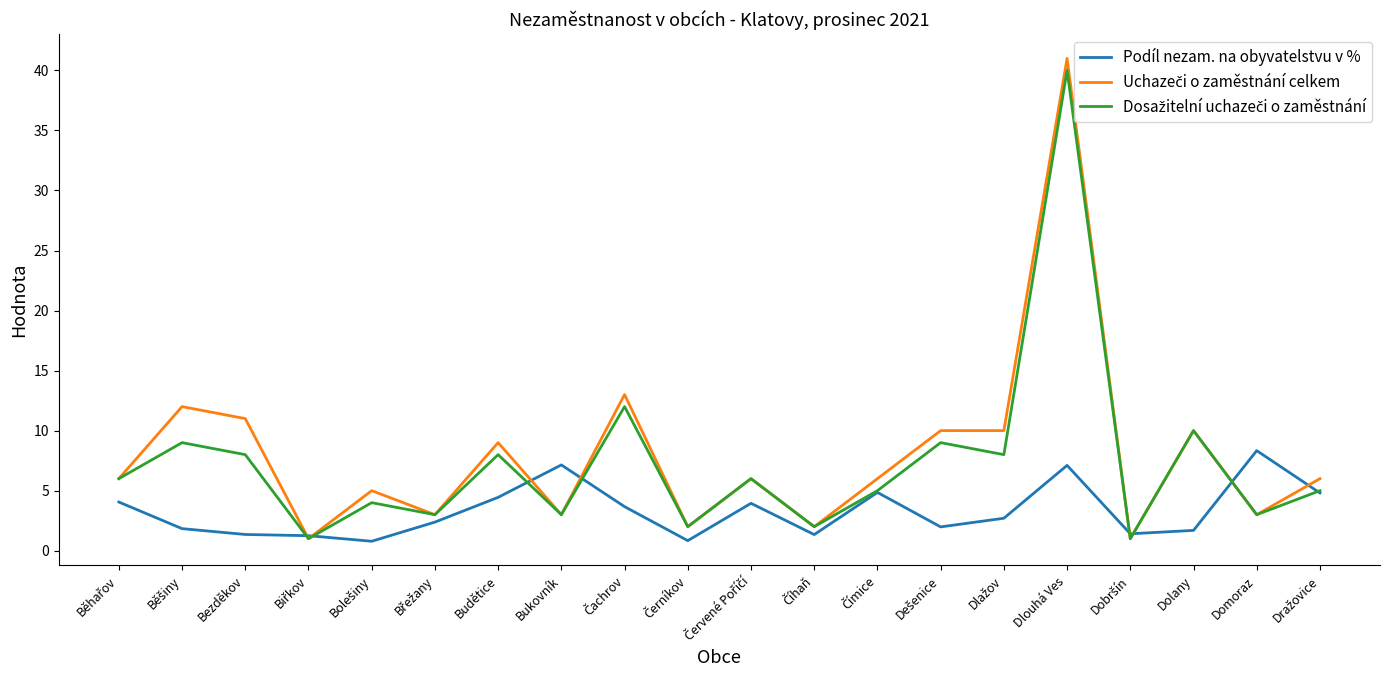

At which category is the sum across all series the highest?

Dlouhá Ves